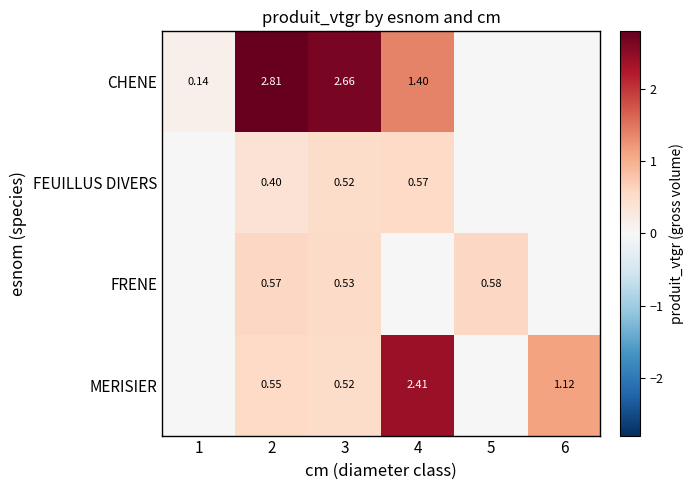

Between 2 and 3, which series saw the biggest shift?

CHENE